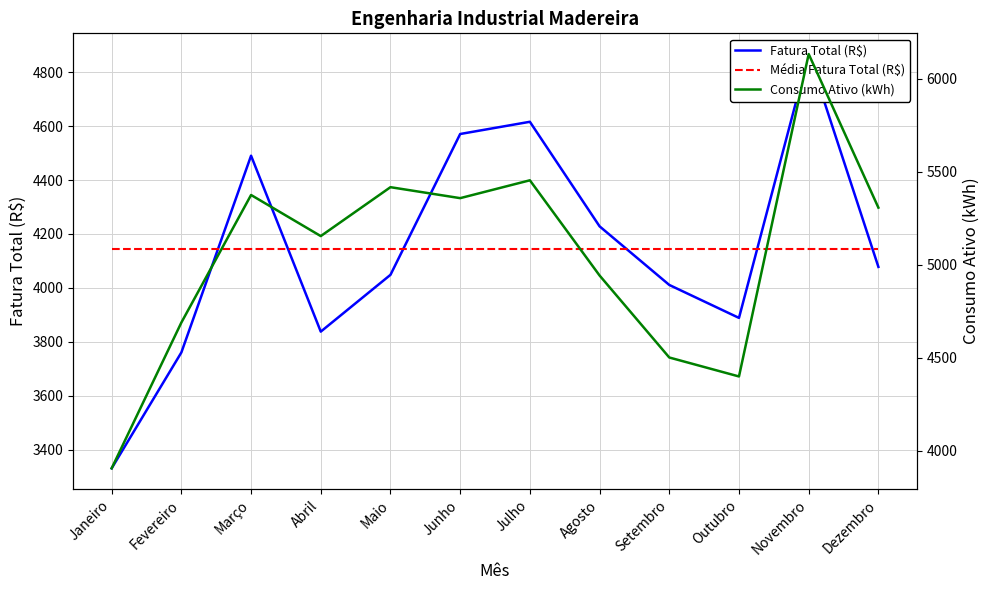

What is the label of the 1st point from the left?

Janeiro